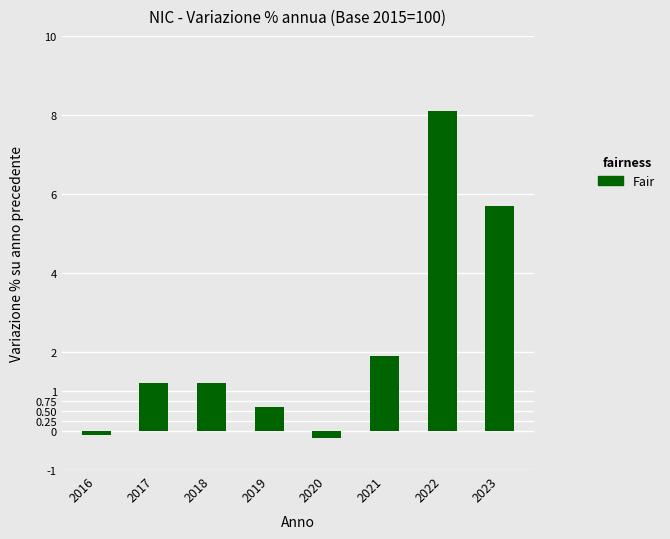

Is it true that the value at 2020 is -0.2?

True